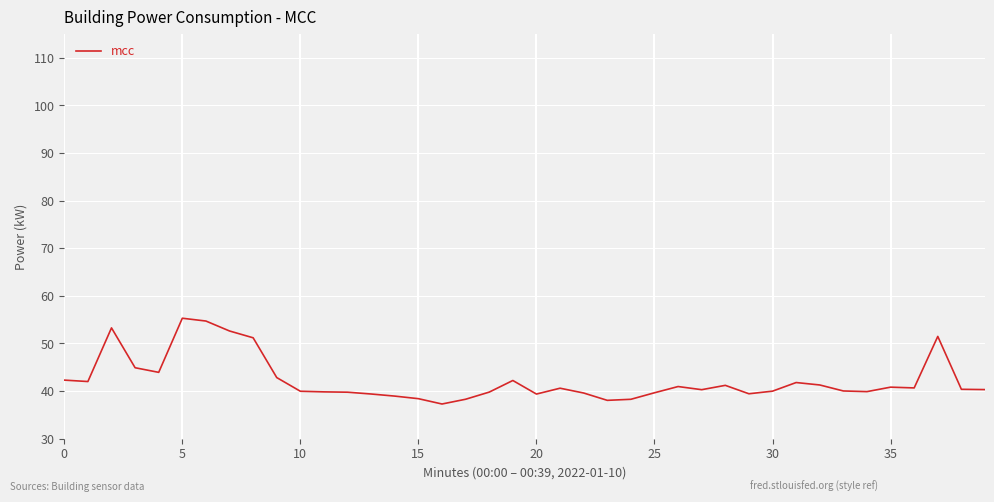

What is the greatest value displayed?

55.3